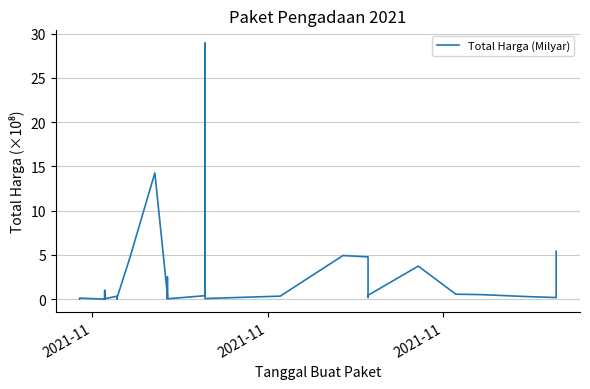

How many interior local valleys (lower than both neighbors) does the data have?

10